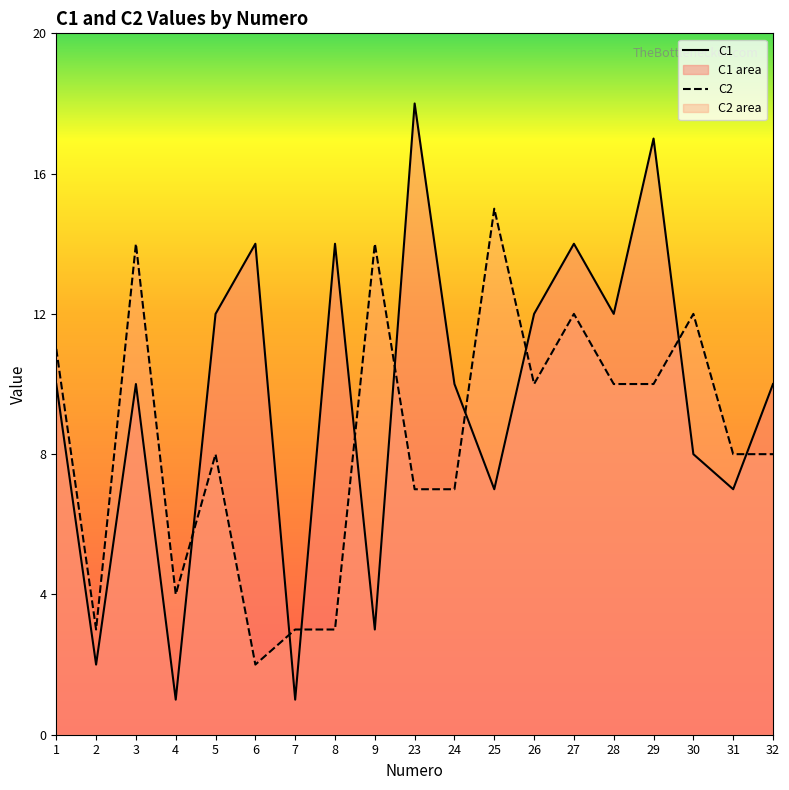

Does the chart display data point markers on the line(s)?

No